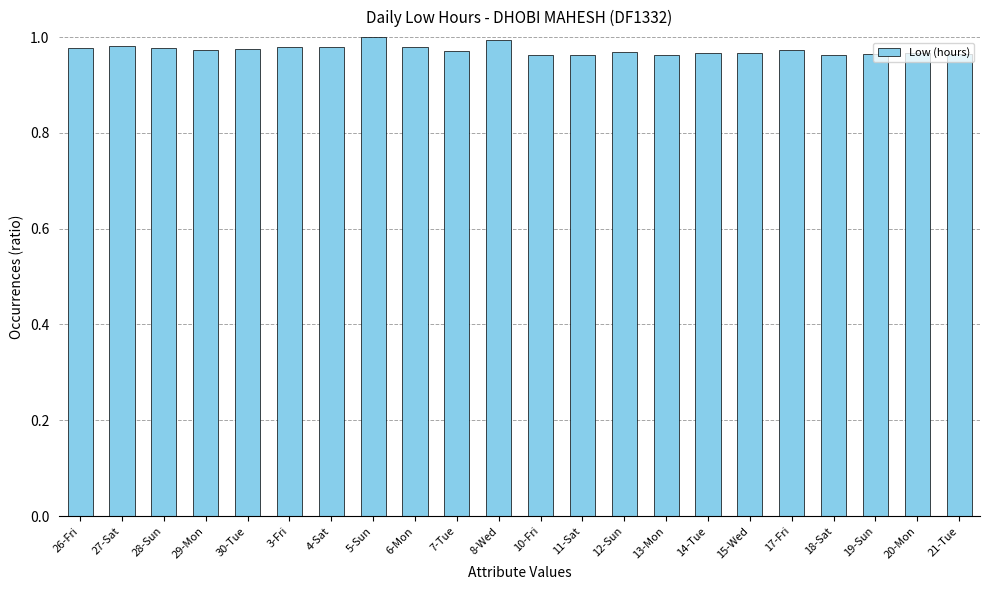

The value at 8-Wed is 1.0. True or false?

True